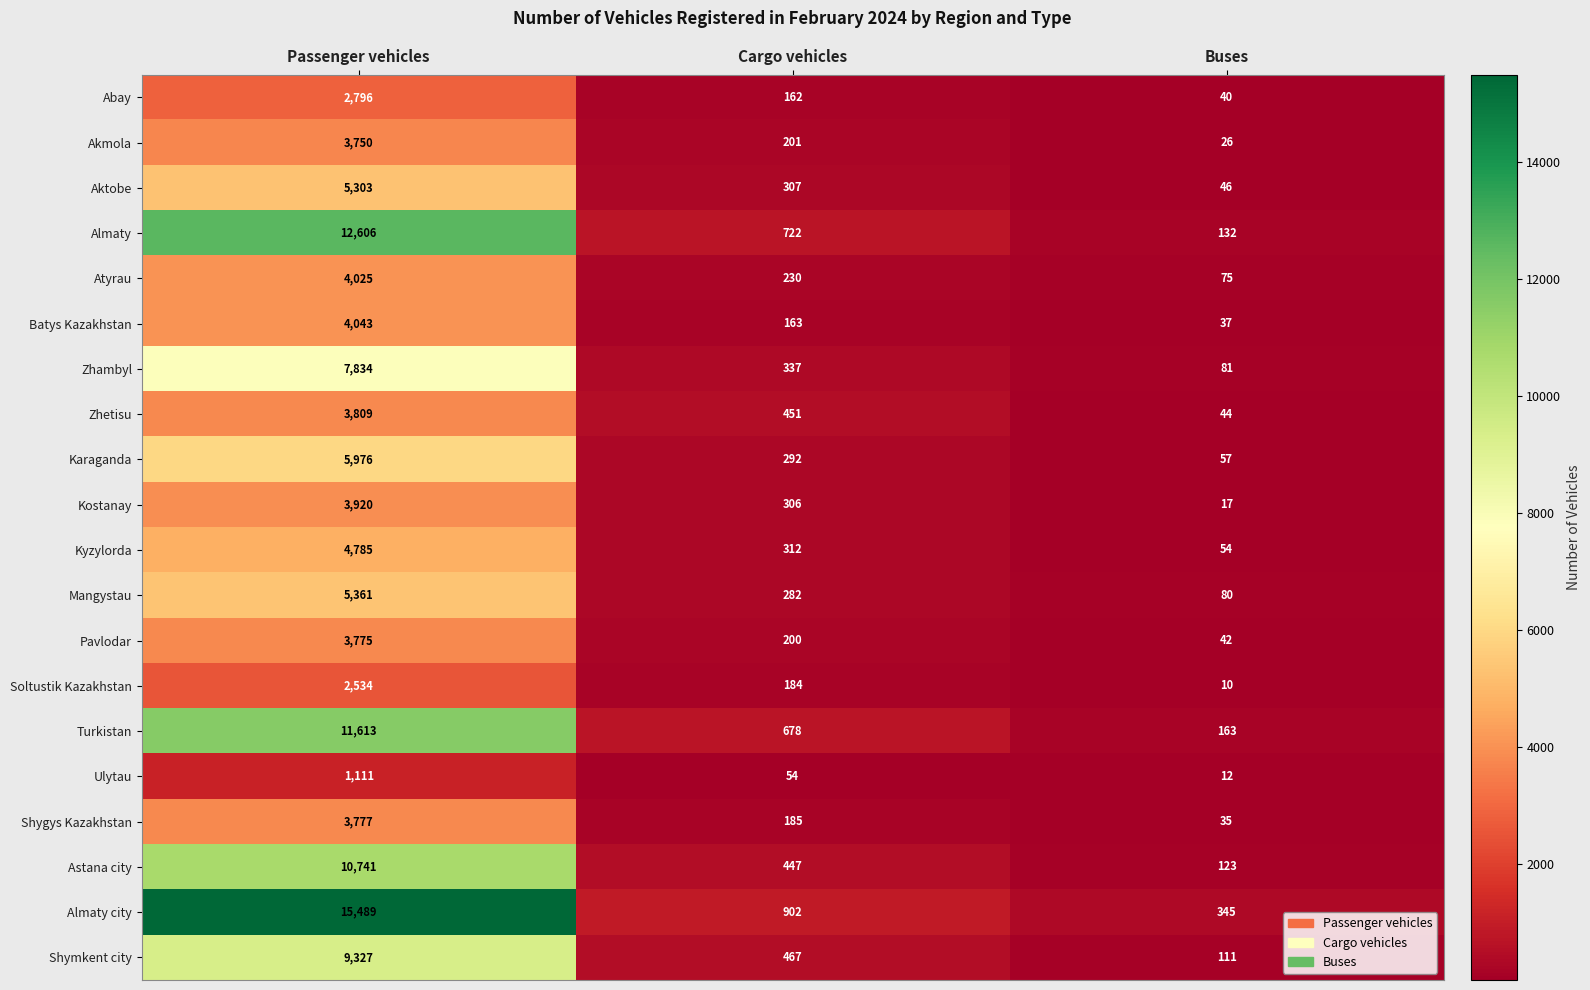

The Zhetisu series shows 596 at Cargo vehicles. True or false?

False